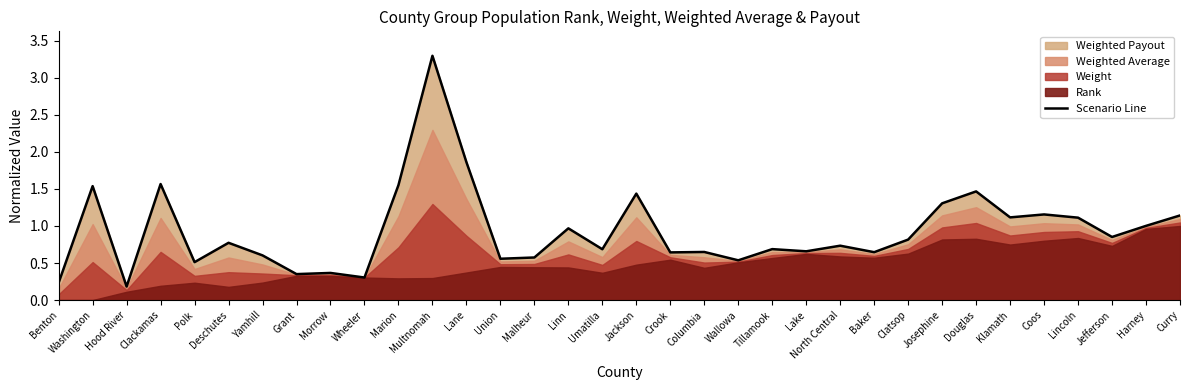

How many points are higher than both their immediate neighbors (excluding endpoints)?

12